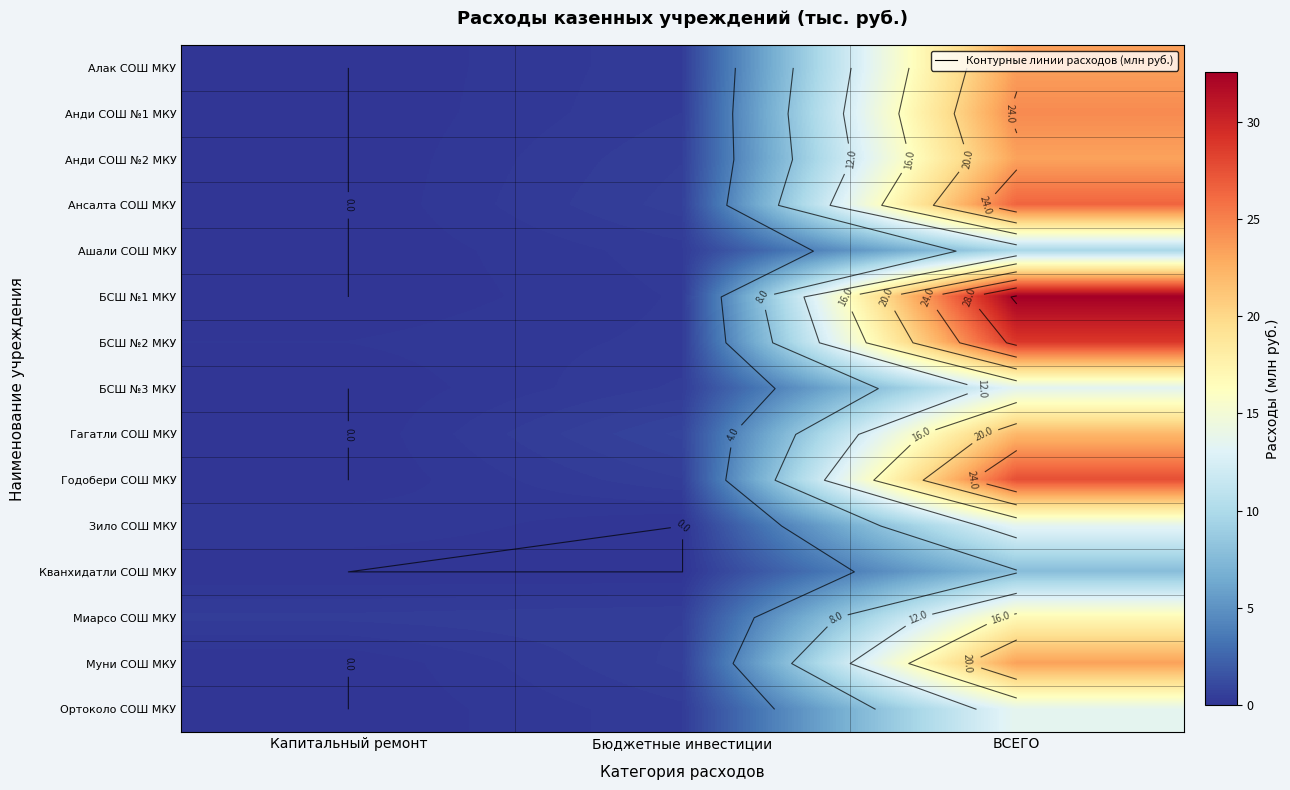

The Анди СОШ №2 МКУ series shows 0.8 at Бюджетные инвестиции. True or false?

False